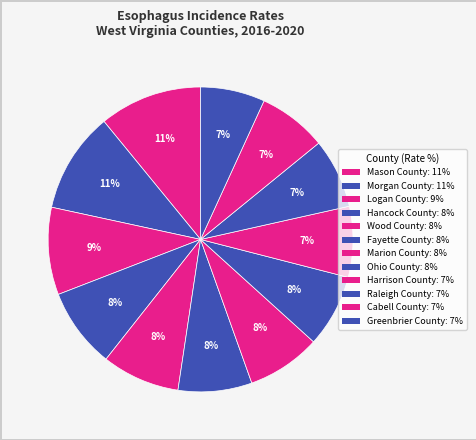

Count the number of slices in the pie.

12